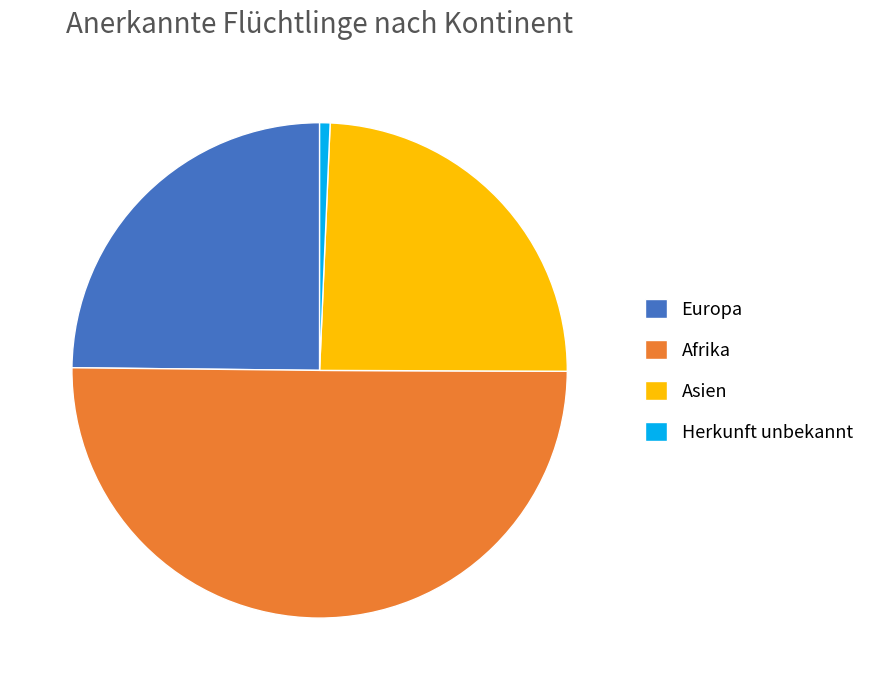

Which slice represents more than half of the pie?

Afrika